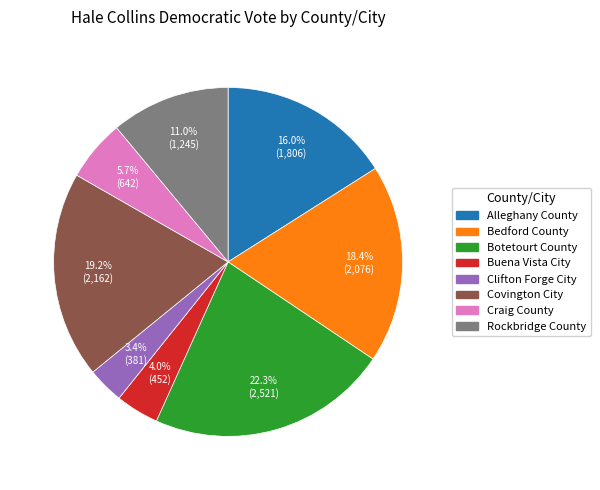

Is there a majority slice in this chart?

No